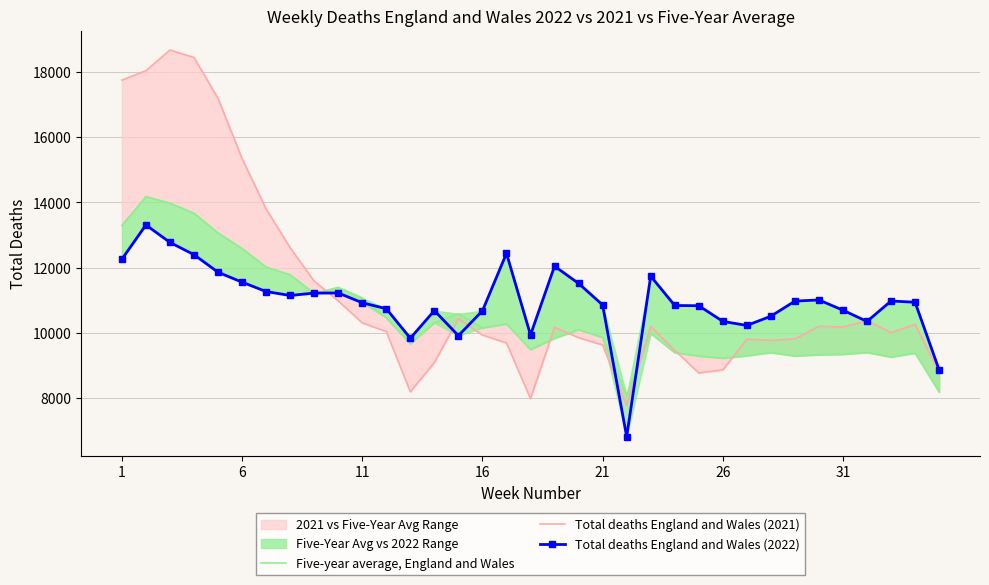

How many data points does each series have?

35